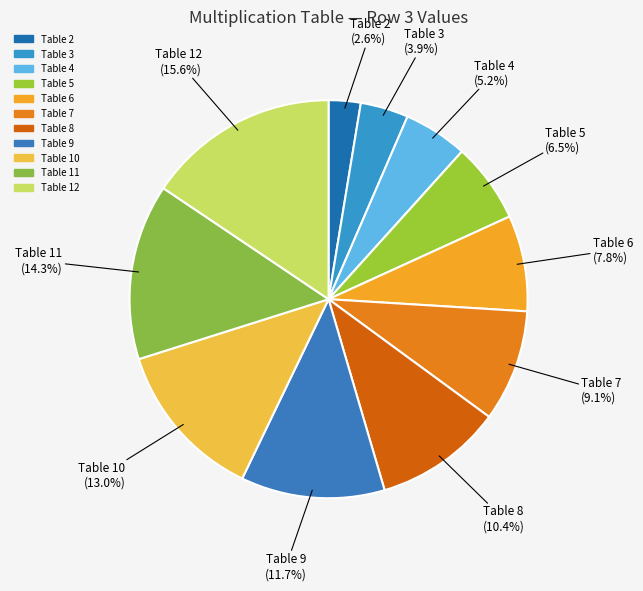

How many slices are in this pie chart?

11